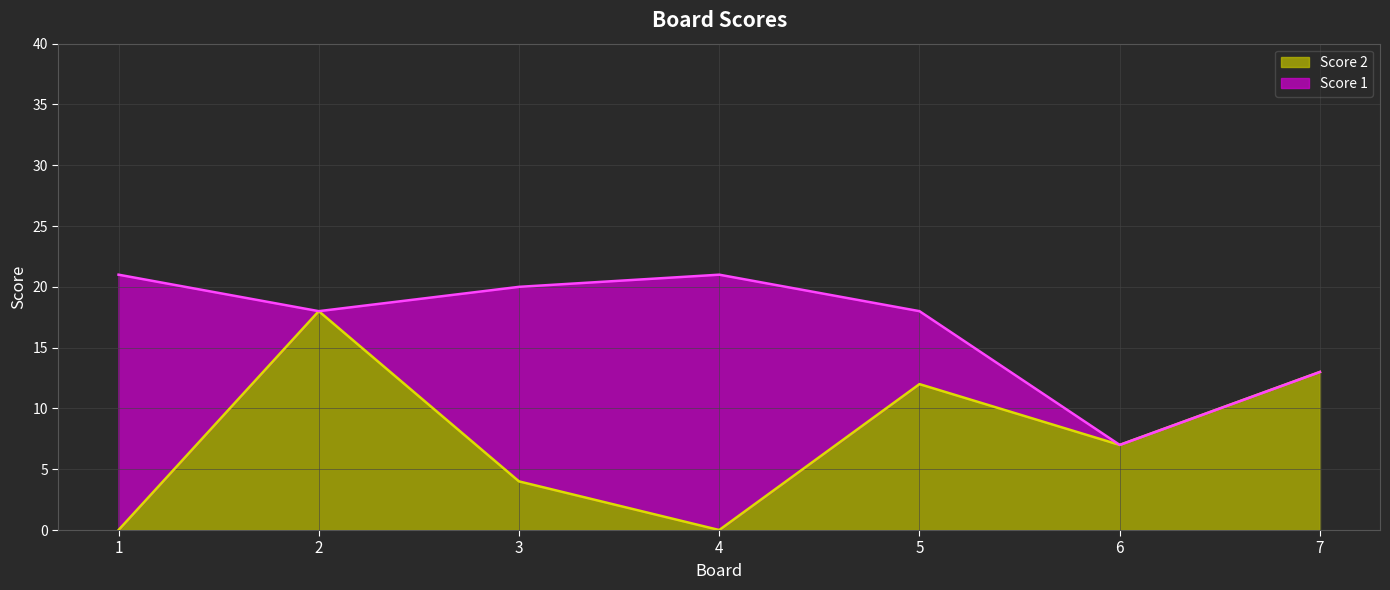

List the labels in order of value, smallest first.

1, 4, 3, 6, 5, 7, 2